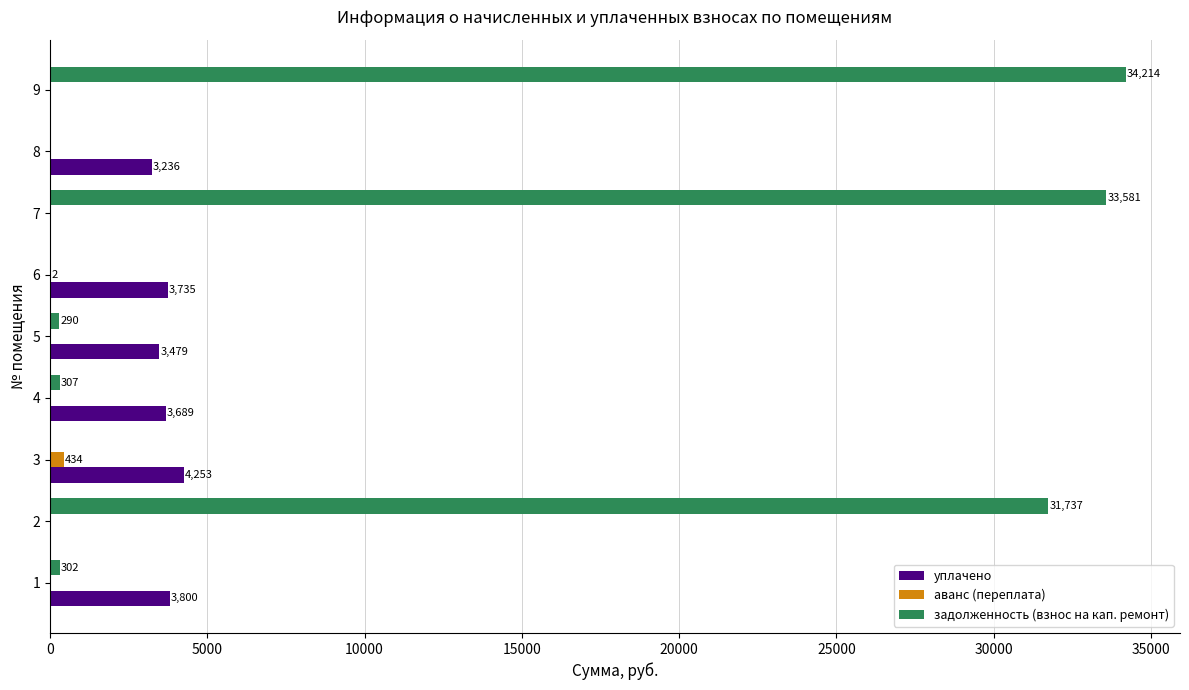

At which label is аванс (переплата) closest to 217?

6